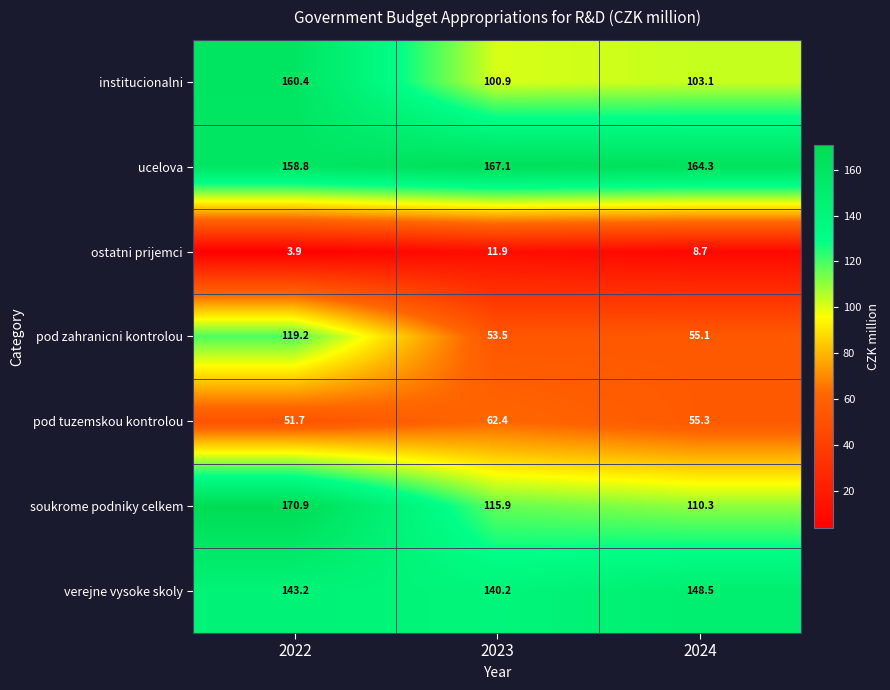

Read the soukrome podniky celkem value at 2023.

115.9